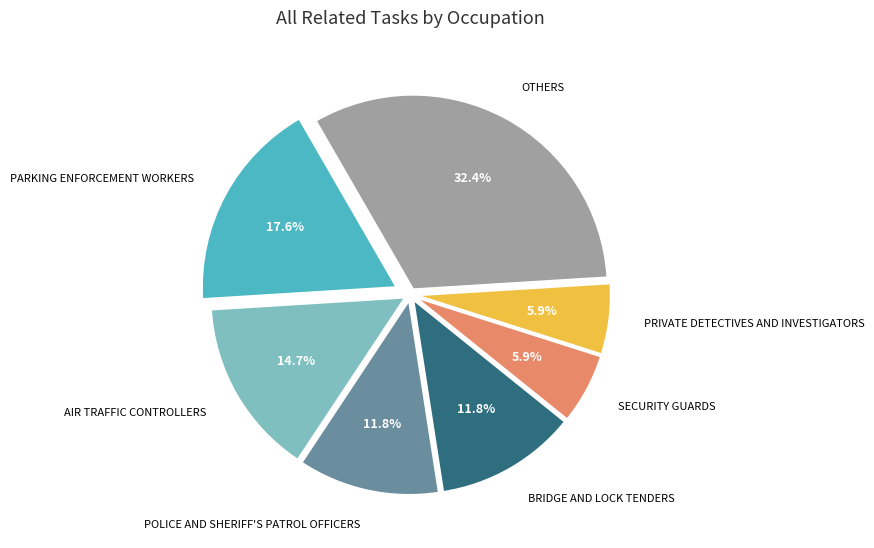

Is there any slice that represents more than half of the pie?

No